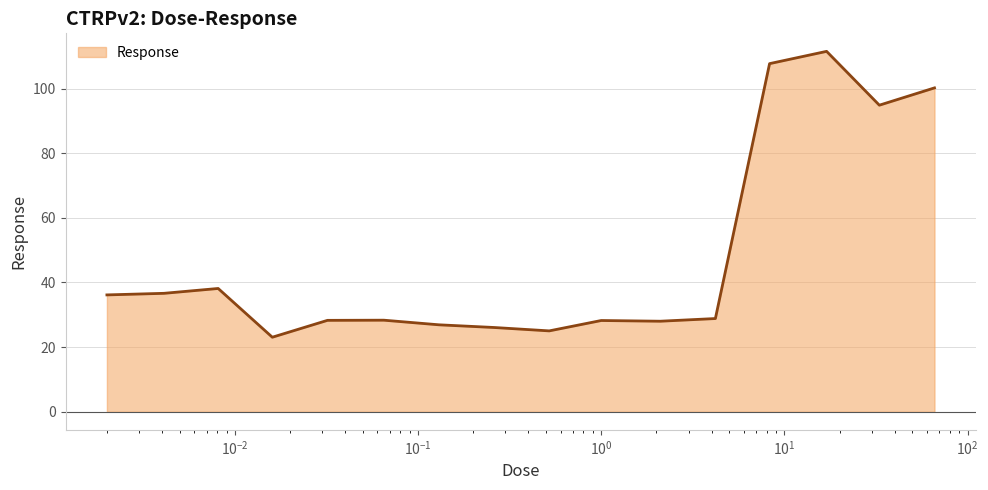

What is the smallest value displayed?

23.1